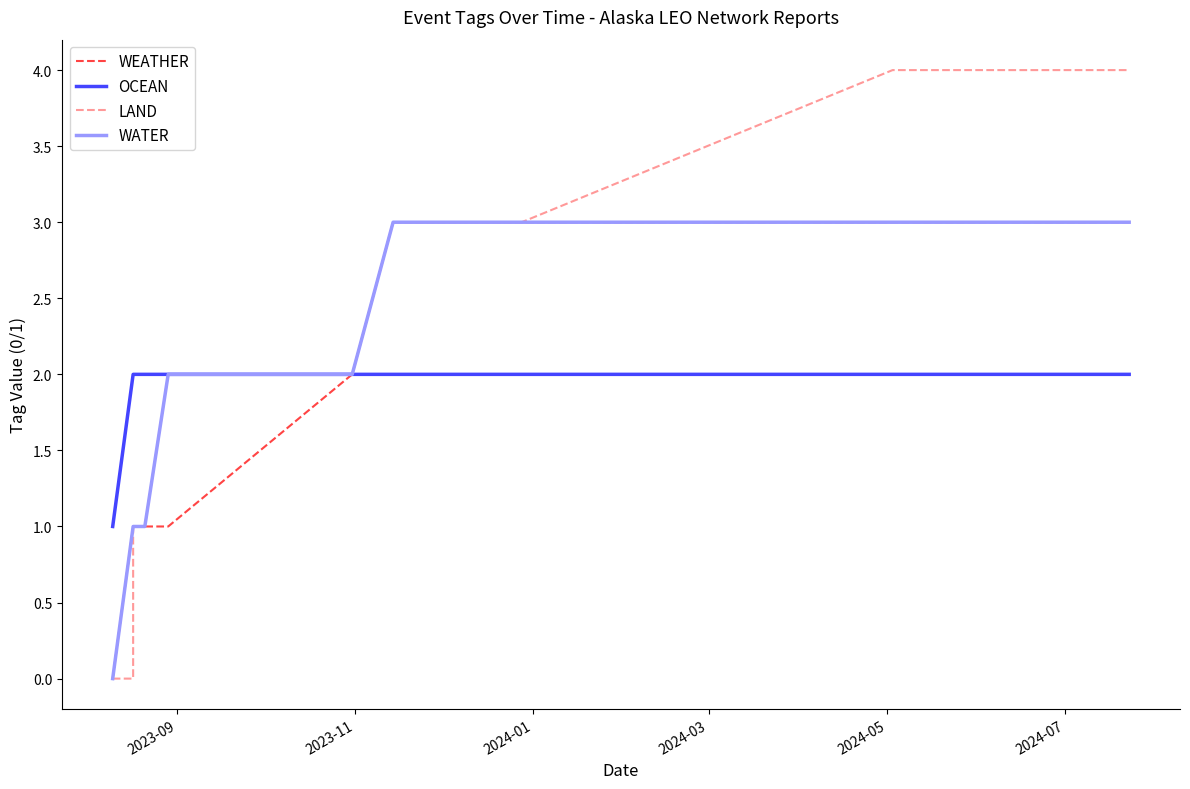

The LAND series shows 3 at 9. True or false?

False